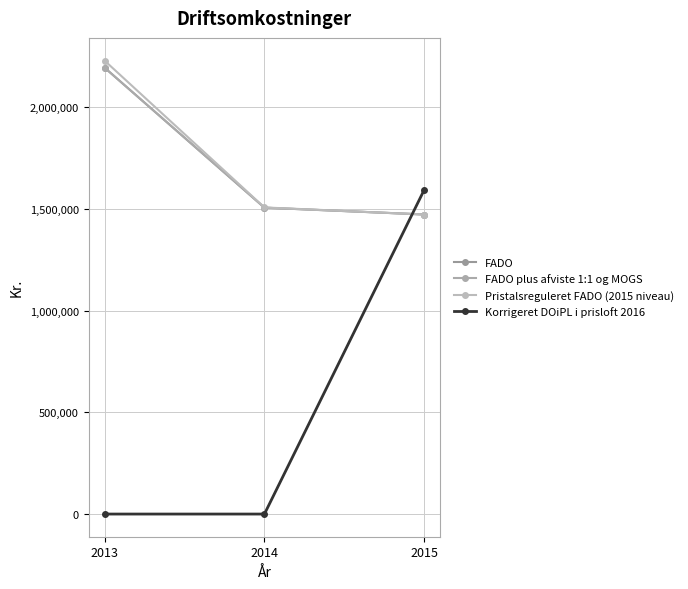

Read the FADO plus afviste 1:1 og MOGS value at 2013.

2194609.0